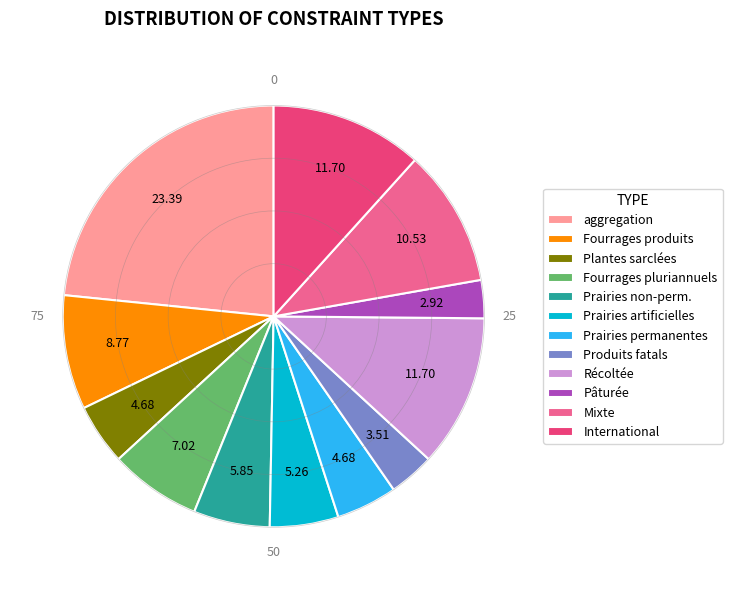

Is Fourrages produits the majority of the pie?

No